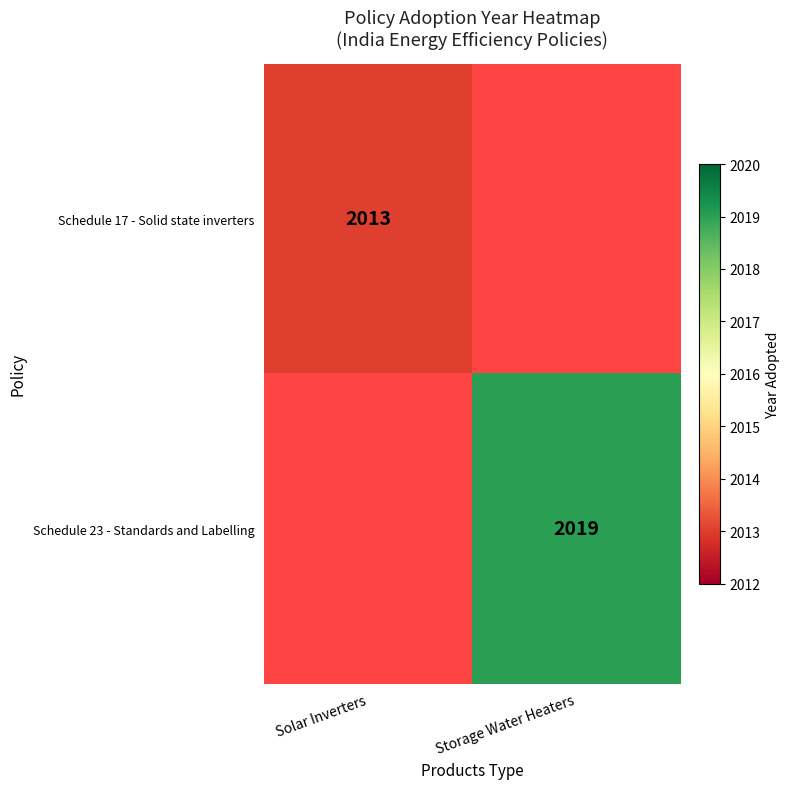

Which label corresponds to the largest value in the chart?

Storage Water Heaters